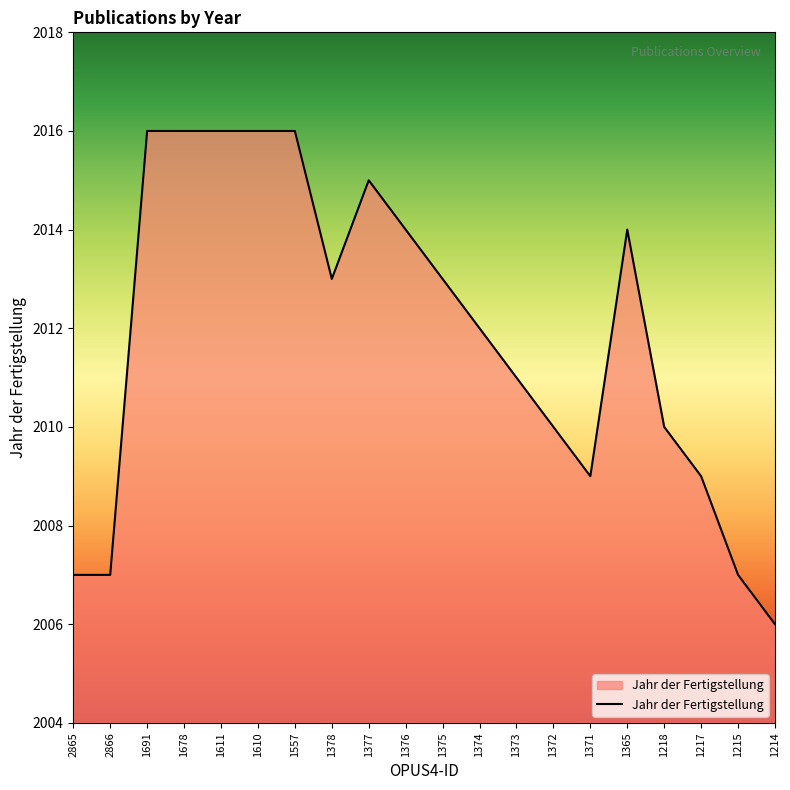

What position from the left is 1371?

15